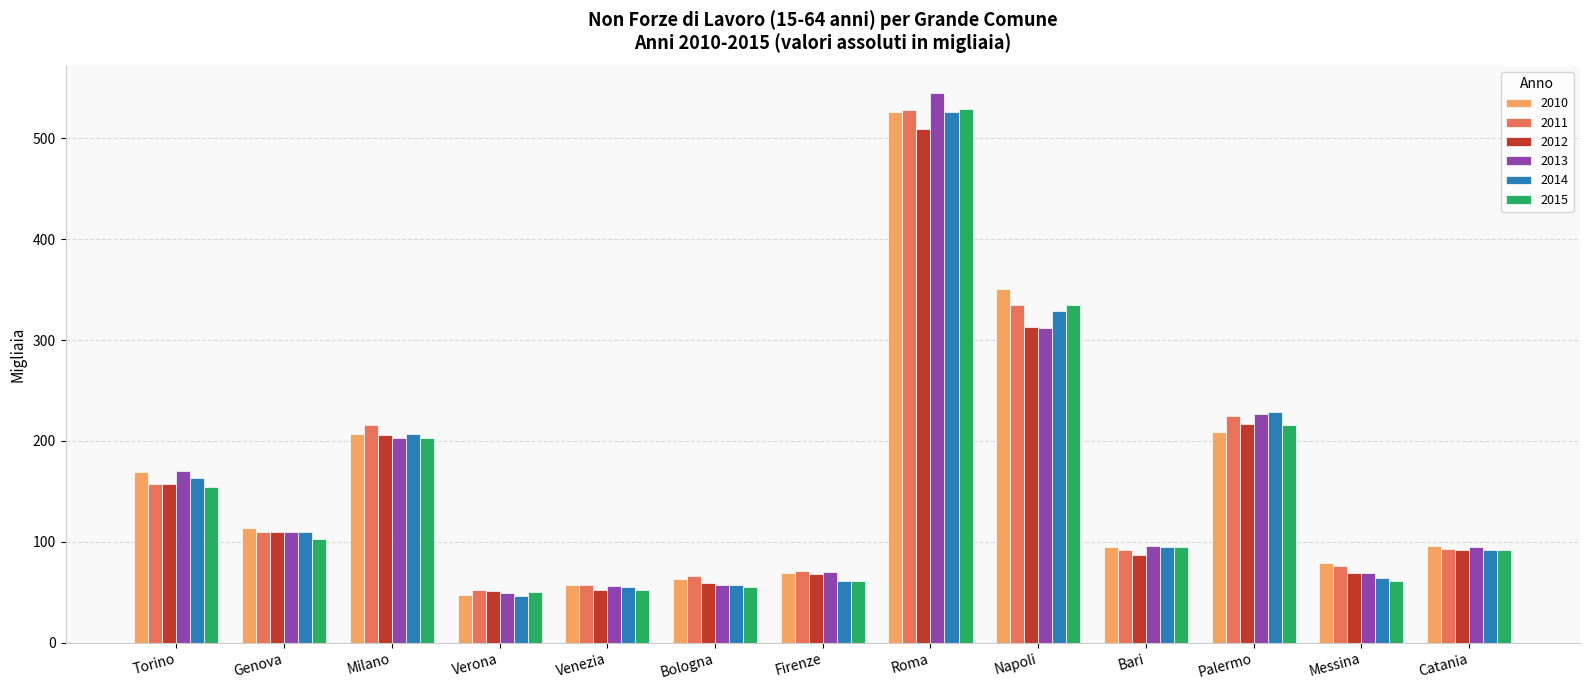

Which category has the highest value in the 2011 series?

Roma